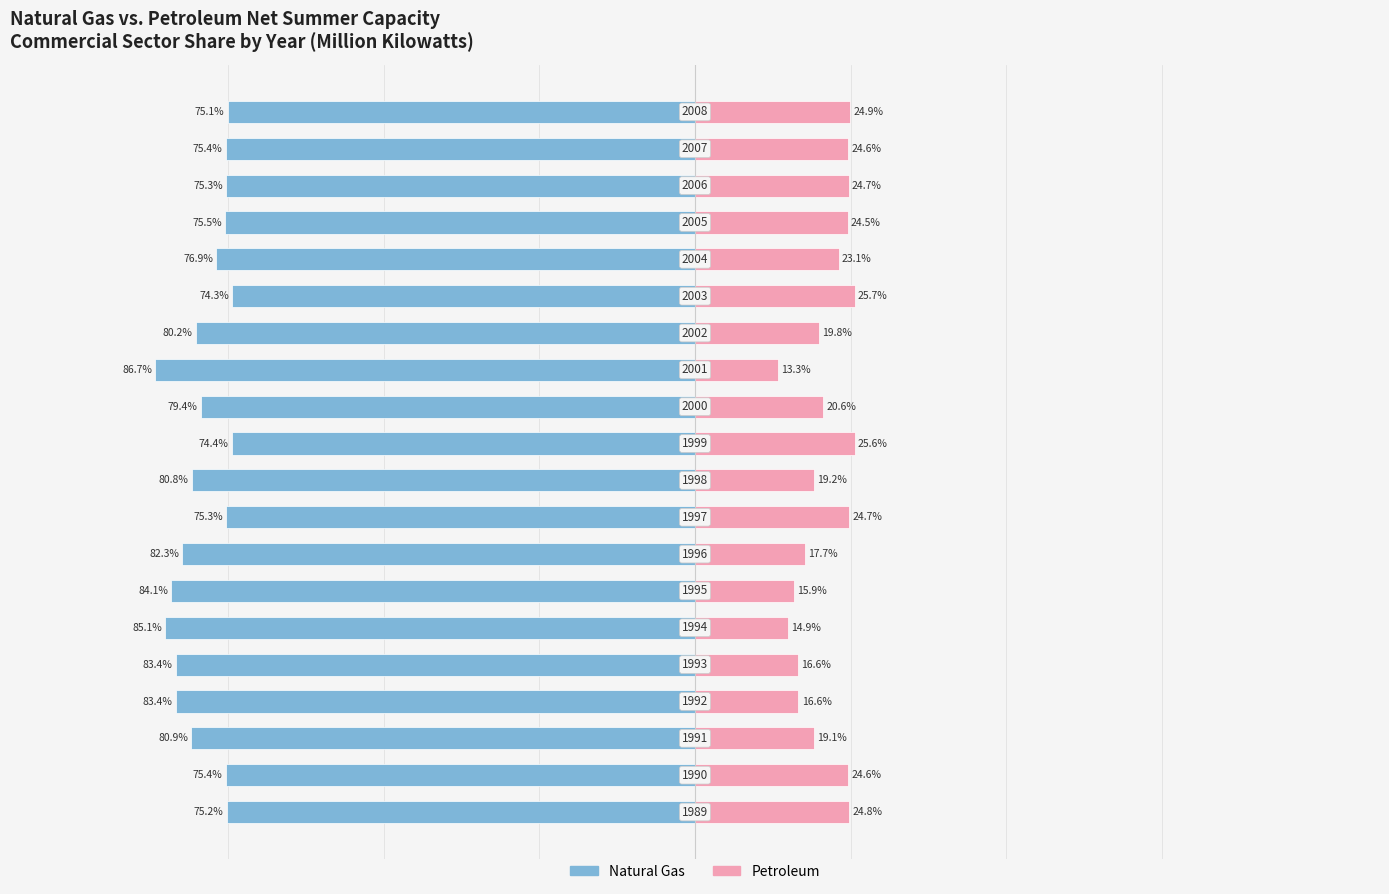

Between 50 and 125, which is larger?

125